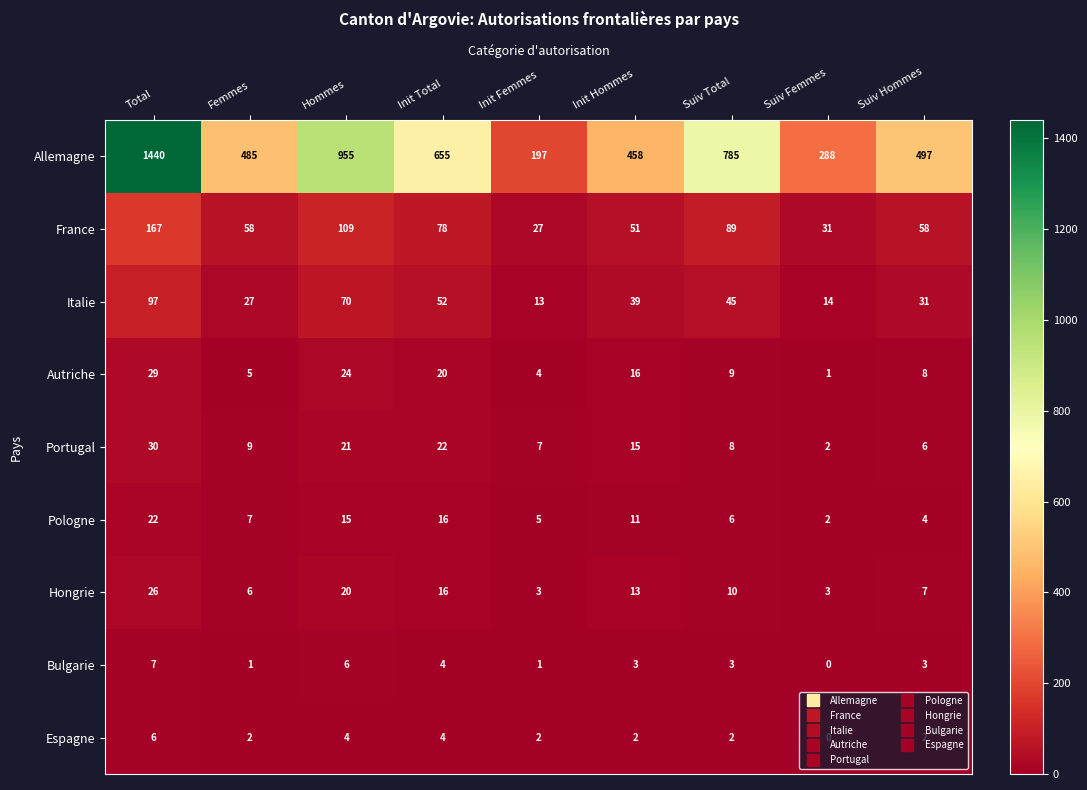

What is the difference between the highest and lowest values at Init Femmes?

196